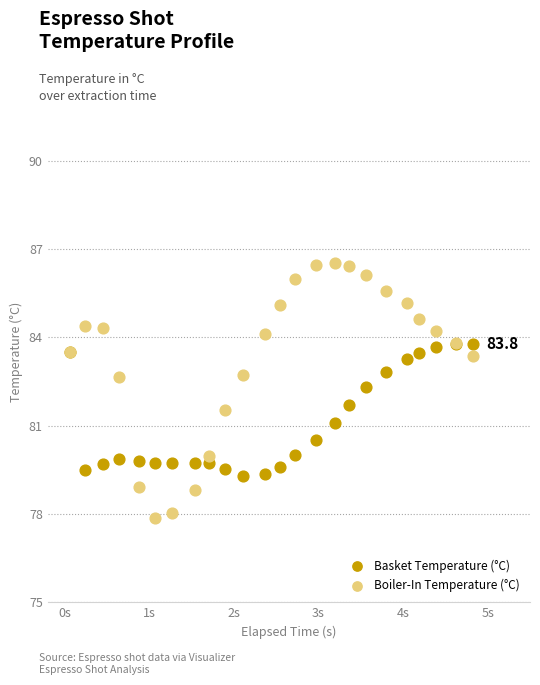

Which series contains the highest Y value?

Boiler-In Temperature (°C)